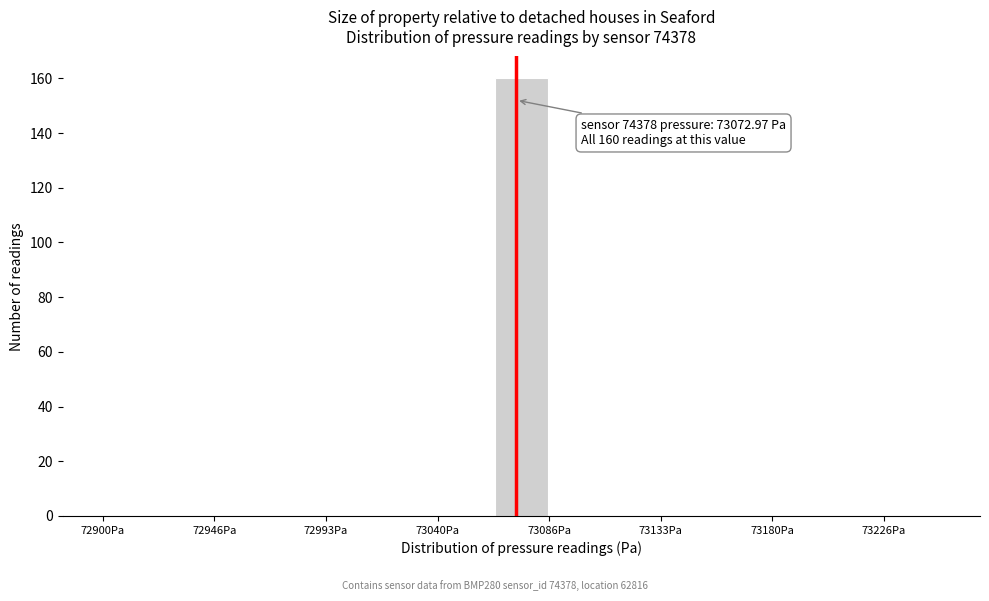

Which range on the x-axis has the tallest bar?

73065 to 73085